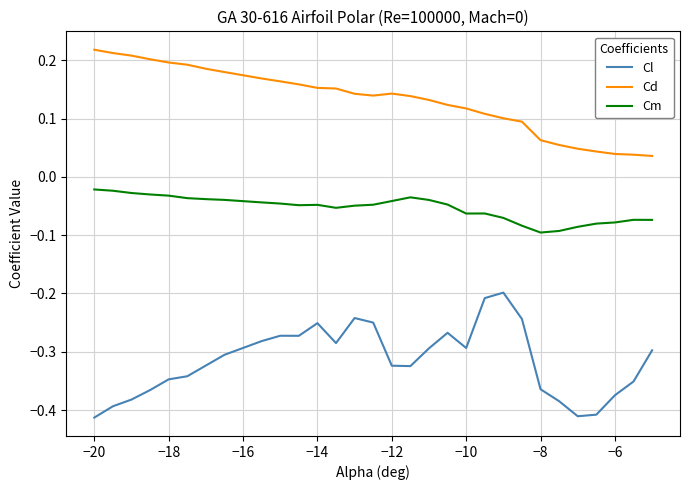

Rank the series by their maximum value, from highest to lowest.

Cd, Cm, Cl